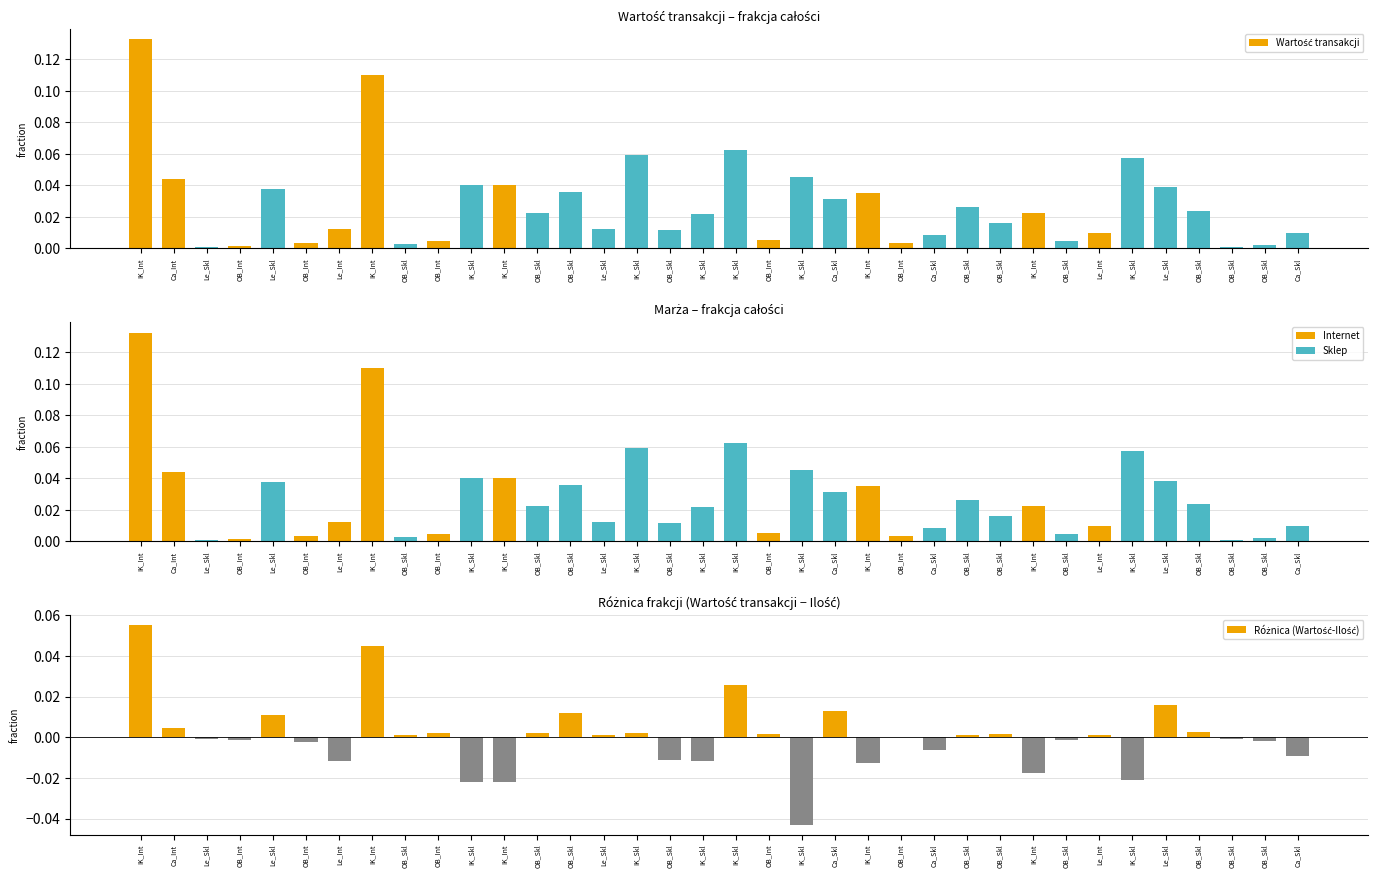

At which label does Wartość transakcji reach its peak?

IK_Int